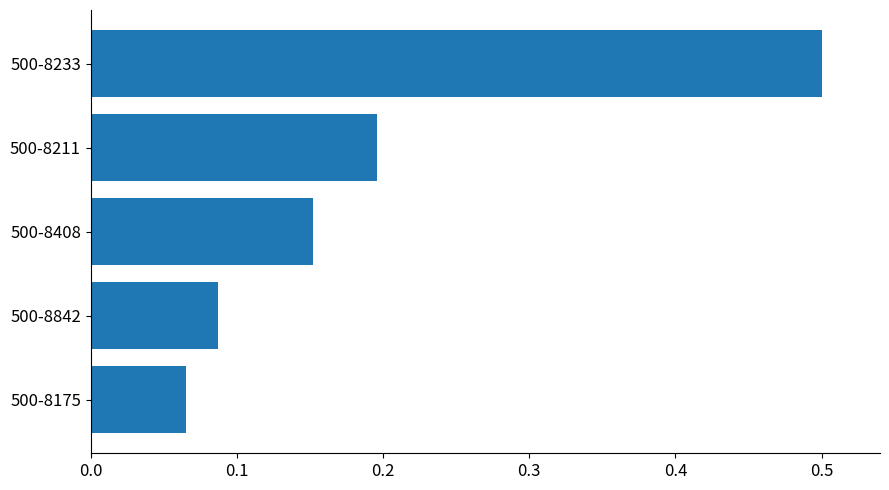

How many bars are there in total?

5